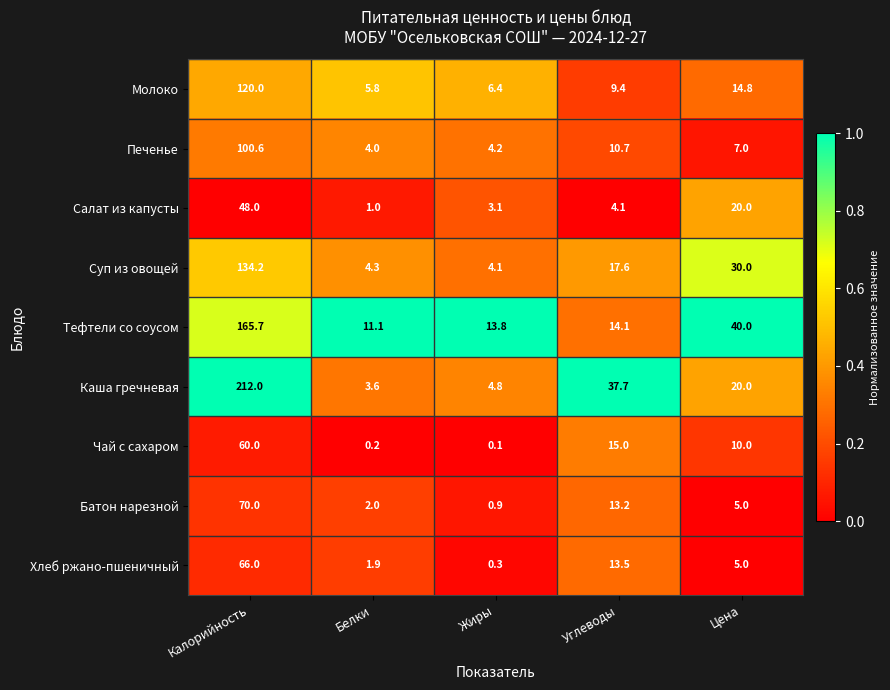

Which series has the largest total across all categories?

Каша гречневая